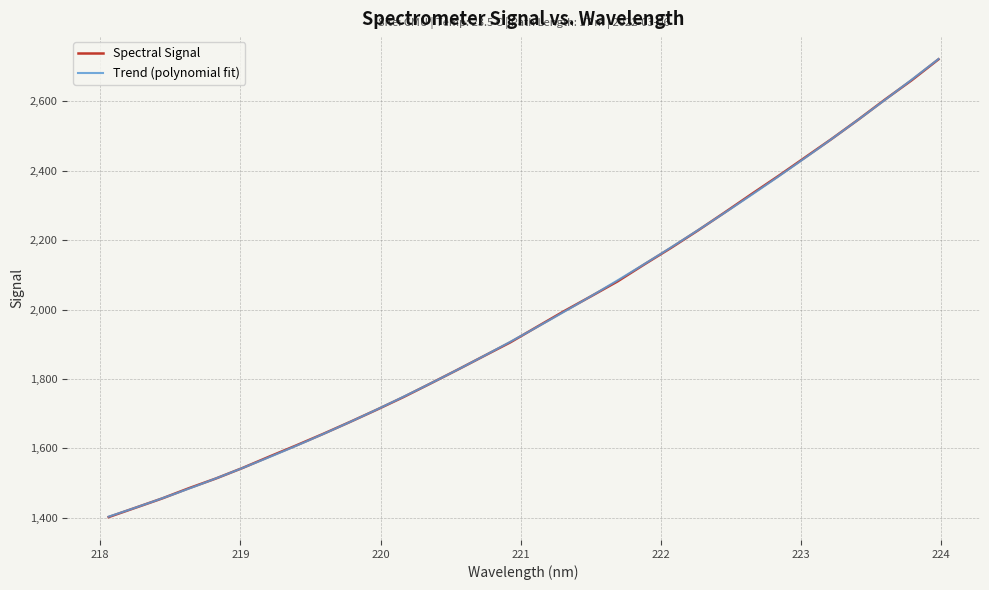

What is the difference between the maximum and minimum values?

1318.5